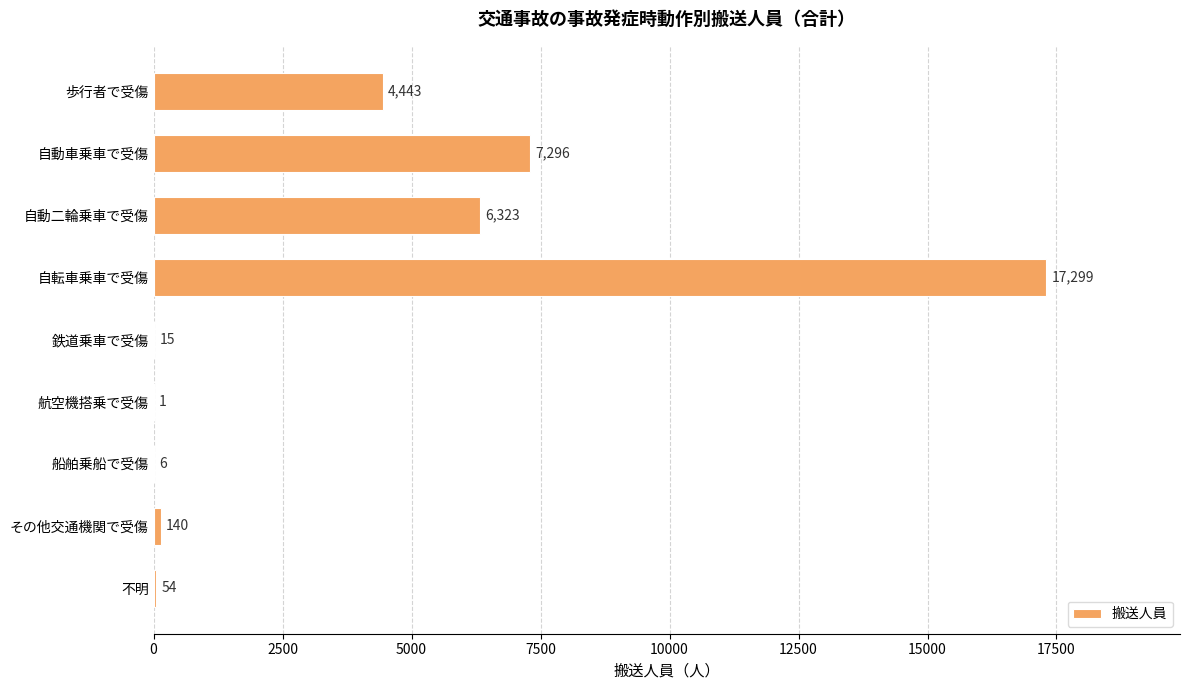

Reading top to bottom, transcribe all the data shown in this chart.

歩行者で受傷=4443	自動車乗車で受傷=7296	自動二輪乗車で受傷=6323	自転車乗車で受傷=17299	鉄道乗車で受傷=15	航空機搭乗で受傷=1	船舶乗船で受傷=6	その他交通機関で受傷=140	不明=54